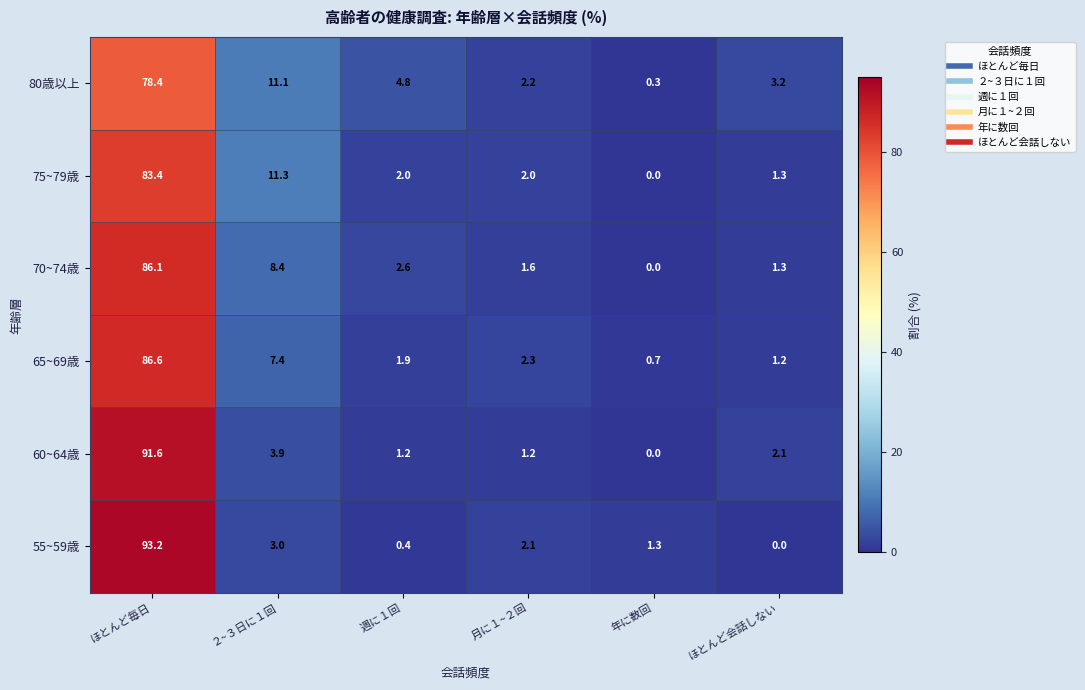

The 75~79歳 series shows 48.1 at 年に数回. True or false?

False